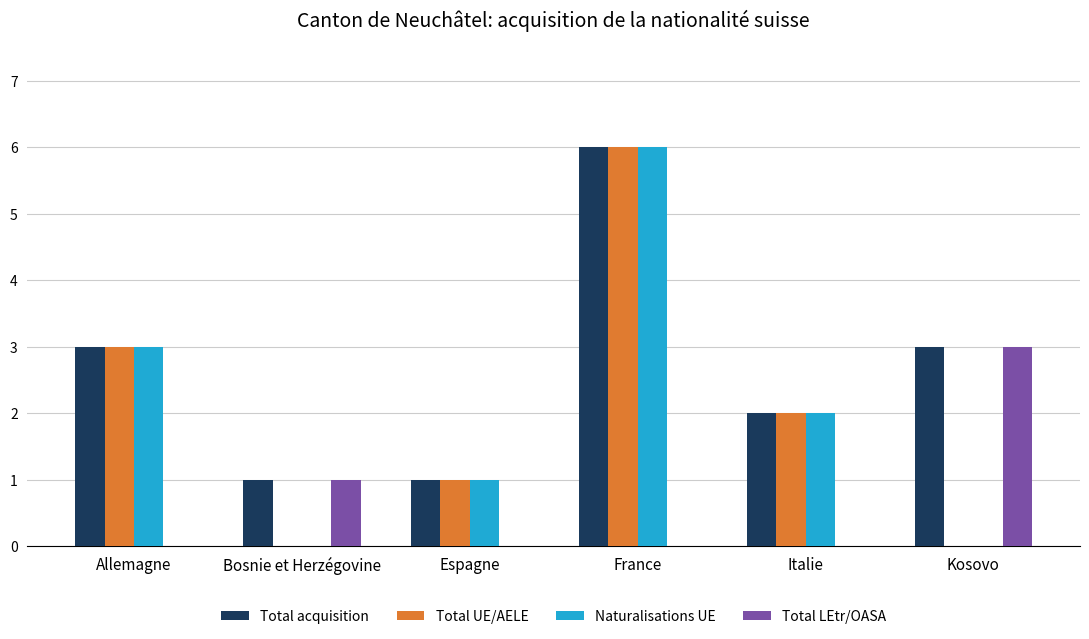

Reading left to right, list all the values displayed in this chart.

Total acquisition: Allemagne=3	Bosnie et Herzégovine=1	Espagne=1	France=6	Italie=2	Kosovo=3
Total UE/AELE: Allemagne=3	Bosnie et Herzégovine=0	Espagne=1	France=6	Italie=2	Kosovo=0
Naturalisations UE: Allemagne=3	Bosnie et Herzégovine=0	Espagne=1	France=6	Italie=2	Kosovo=0
Total LEtr/OASA: Allemagne=0	Bosnie et Herzégovine=1	Espagne=0	France=0	Italie=0	Kosovo=3